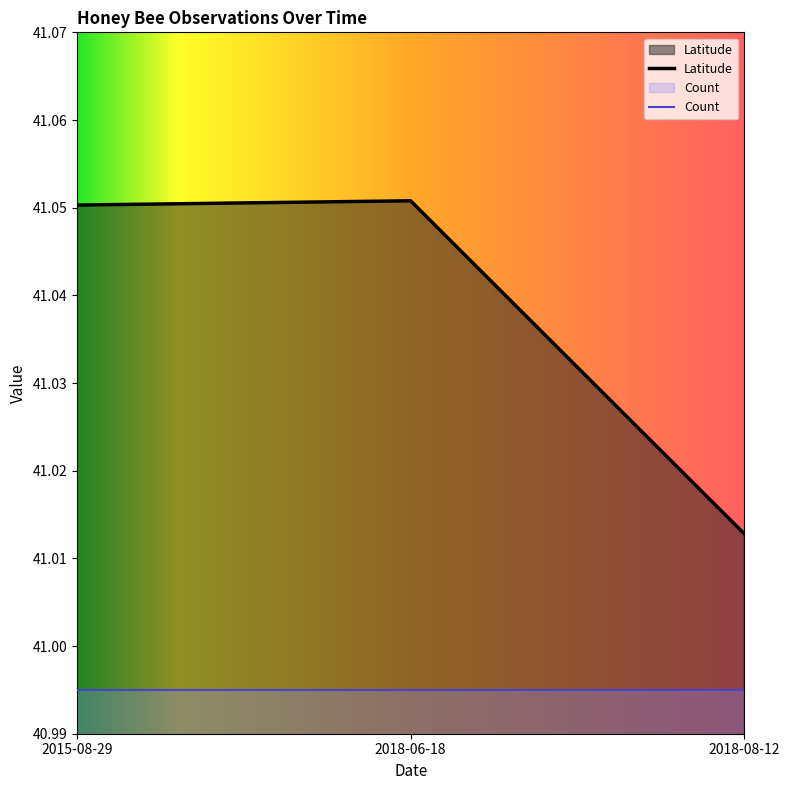

Reading left to right, transcribe all the data shown in this chart.

2015-08-29=41.1	2018-06-18=41.1	2018-08-12=41.0